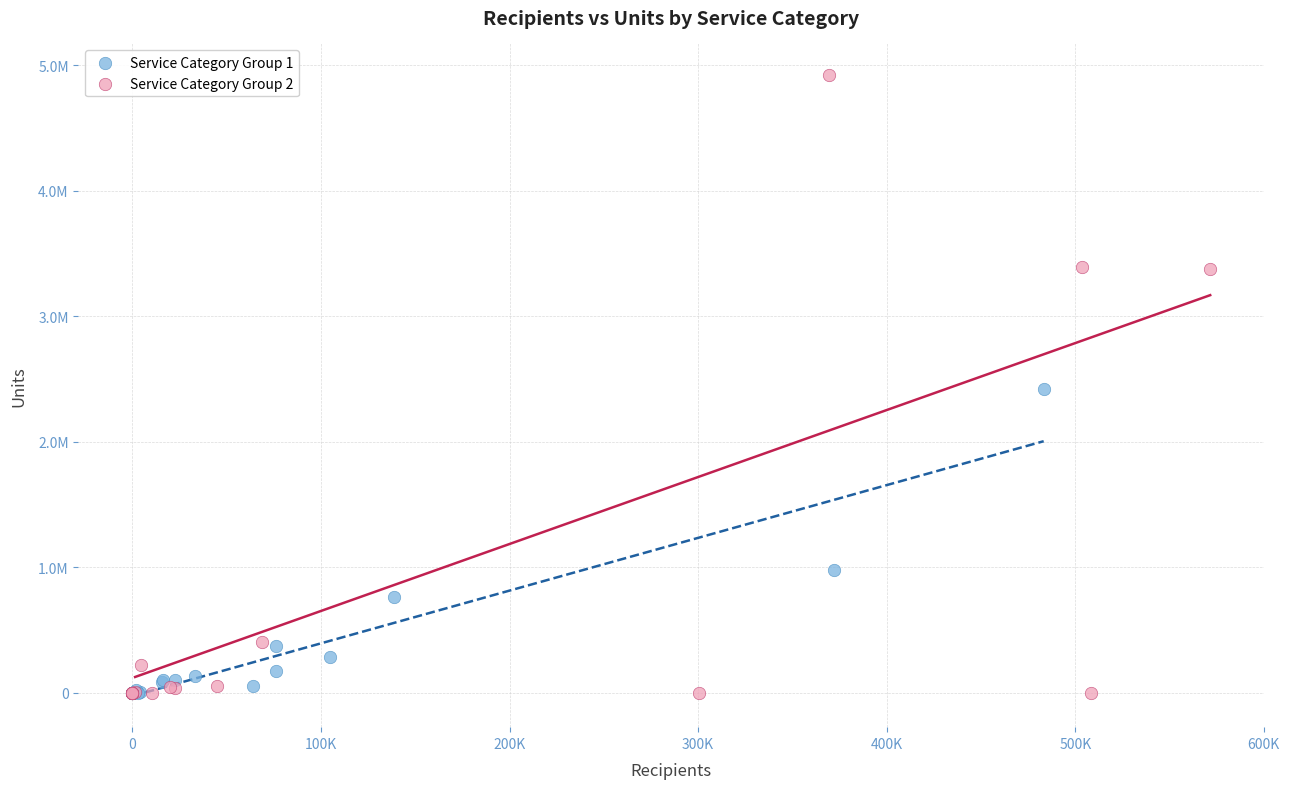

Which series contains the highest Y value?

Service Category Group 2